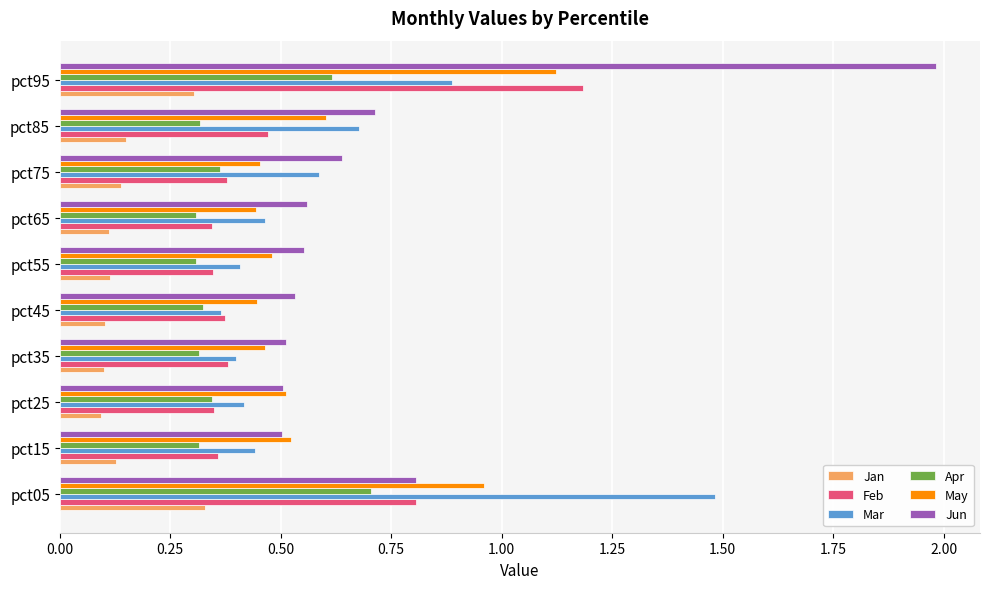

True or false: Mar has a value of 0.4 at pct55.

True